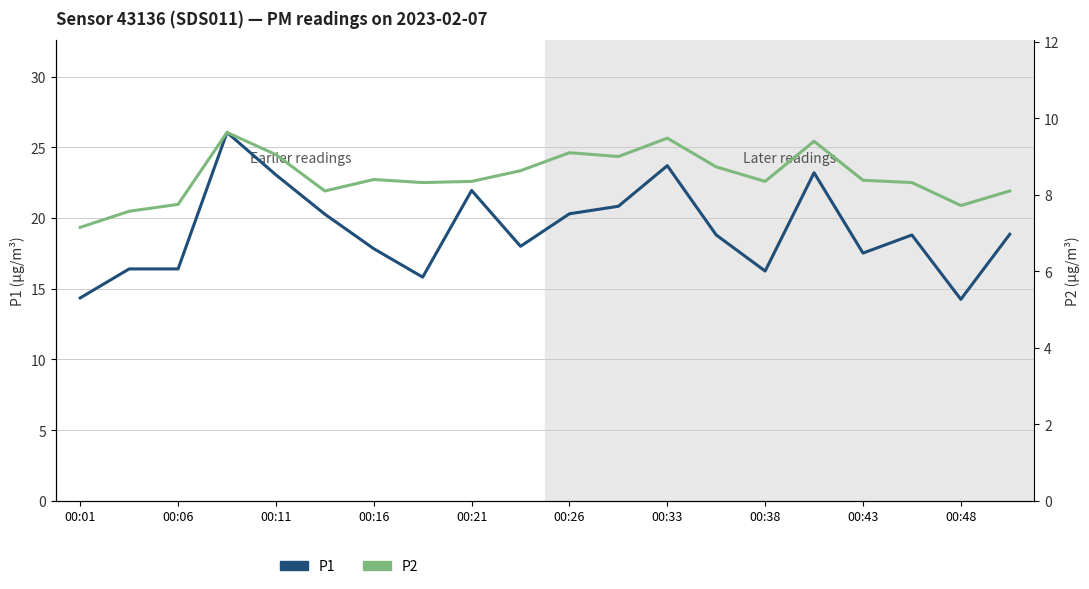

The value of P2 at 13 is 14.3. True or false?

False